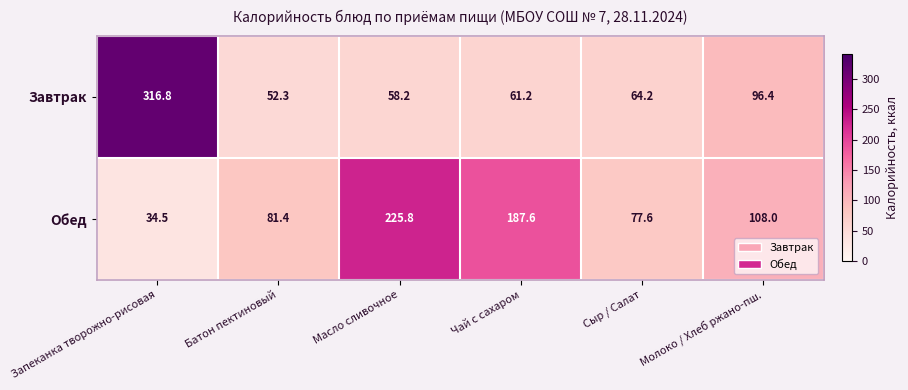

How many series are shown in this chart?

2